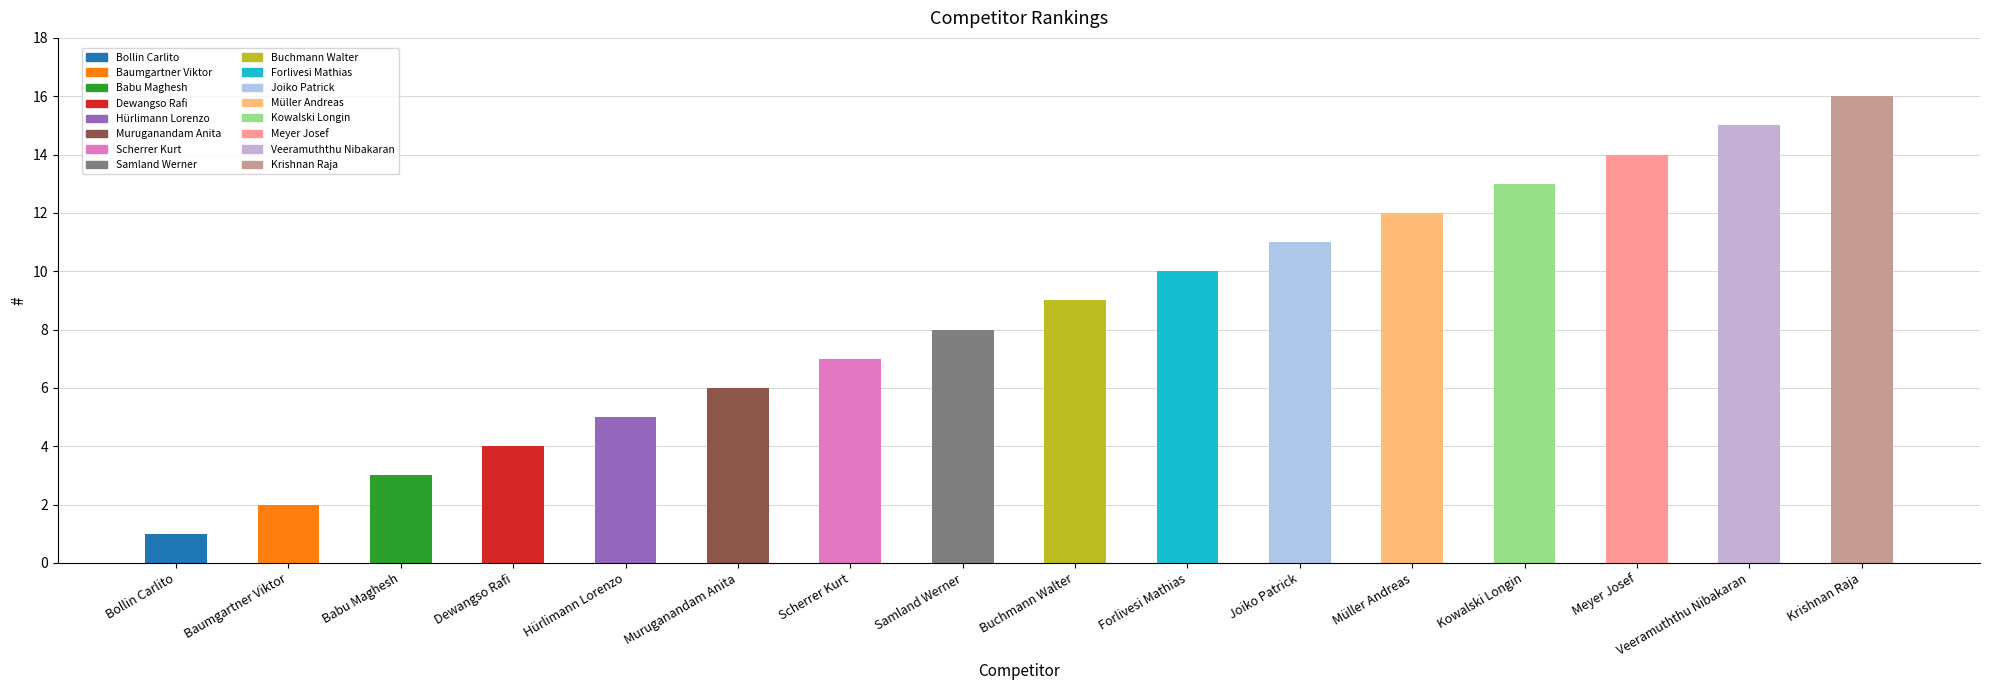

At which label is the value closest to 8?

Samland Werner